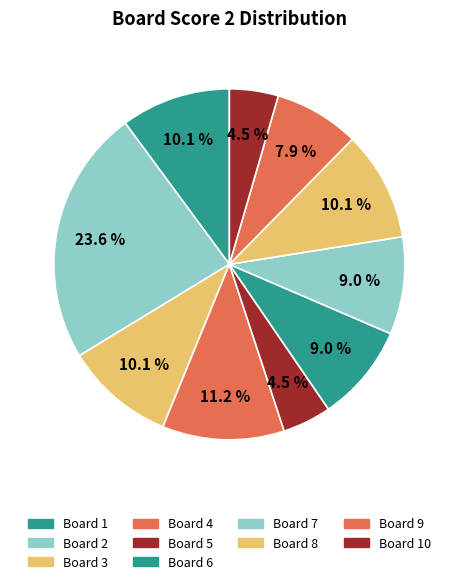

How many segments does this pie chart have?

10